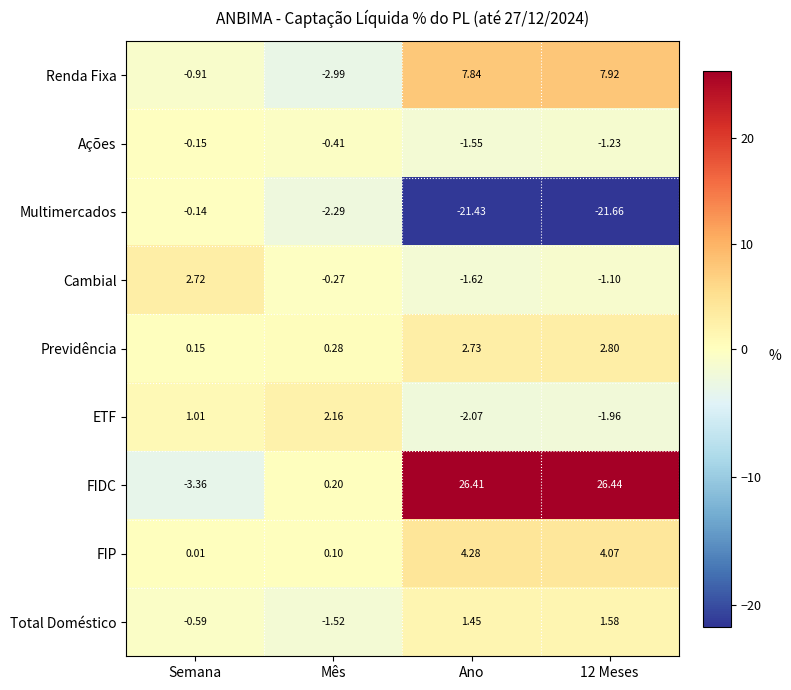

Count the number of data series in this chart.

9